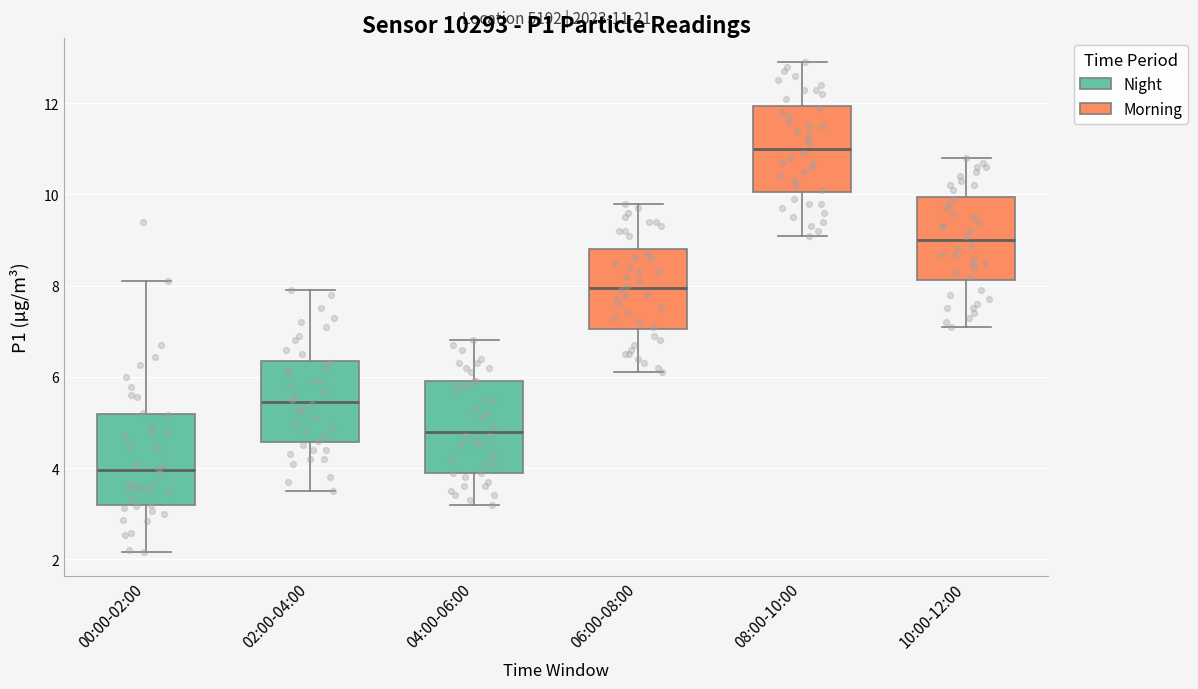

Which box has the lowest median line?

00:00-02:00